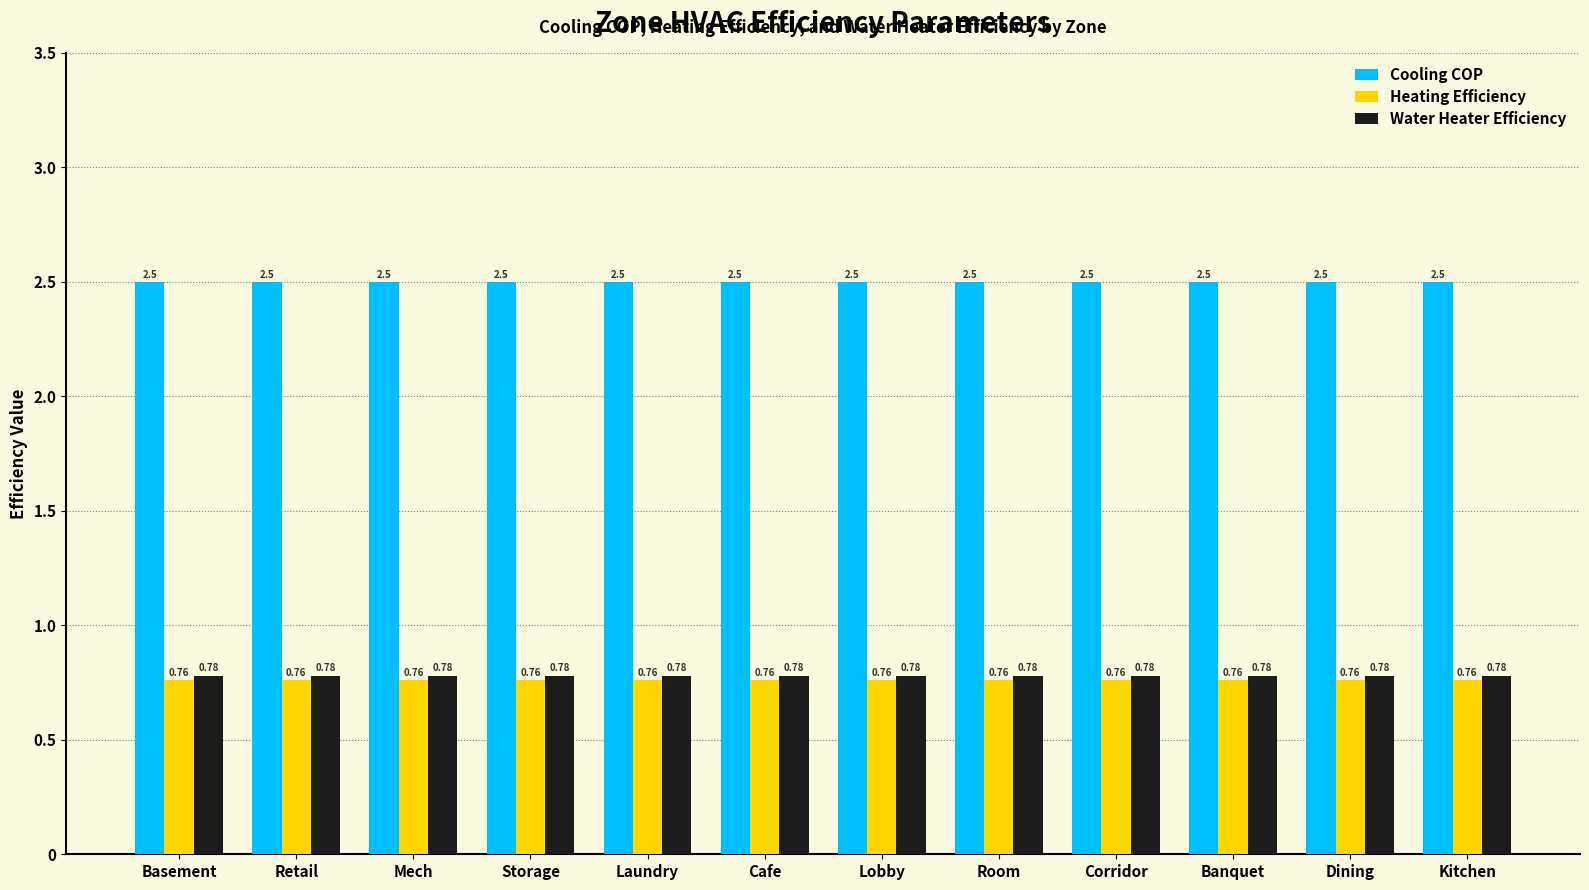

What is the spread (max minus min) of values at Room?

1.7